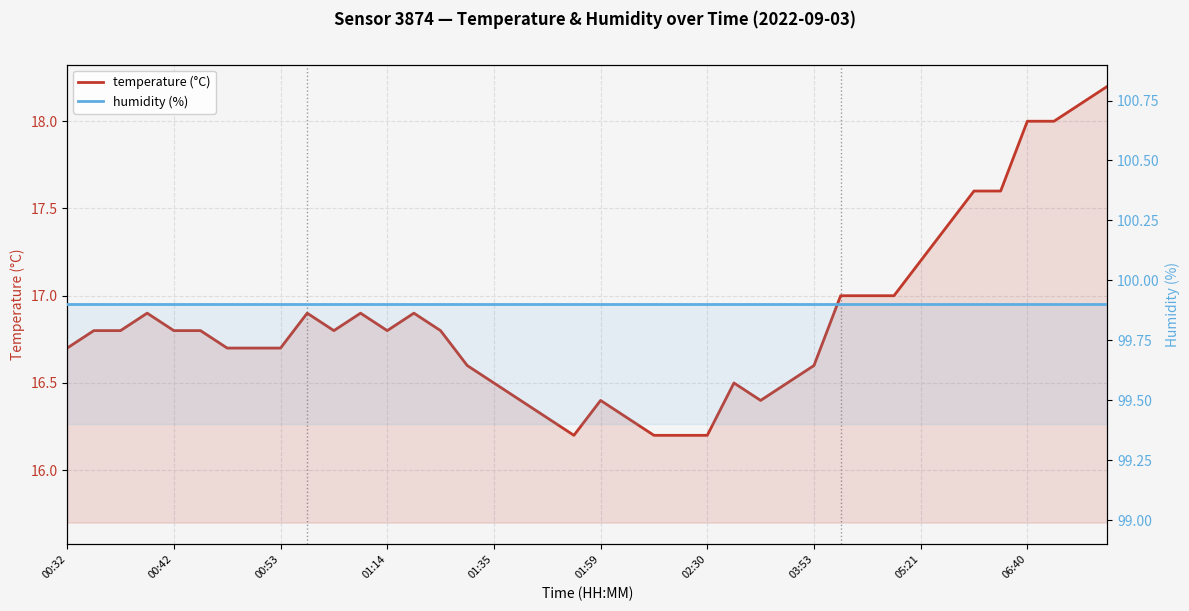

True or false: humidity (%) and temperature (°C) cross at least once.

False